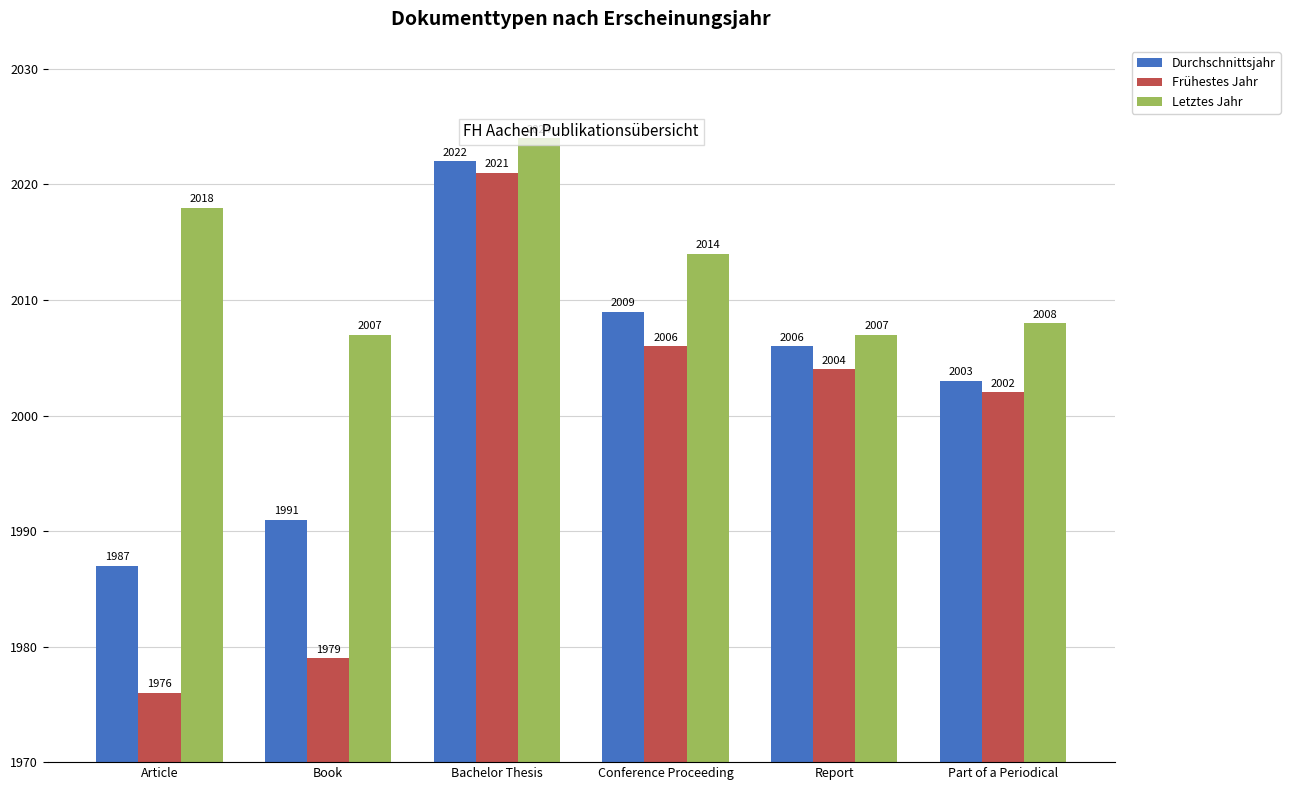

Rank the series by their average value, from lowest to highest.

Frühestes Jahr, Durchschnittsjahr, Letztes Jahr